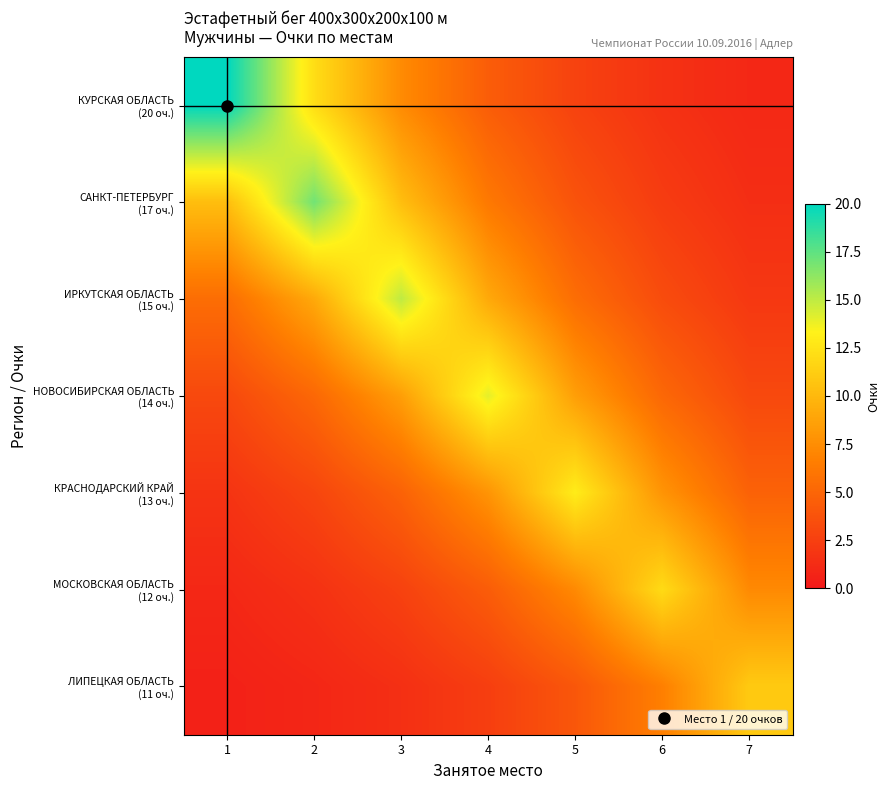

At how many categories does at least one series exceed 19?

1